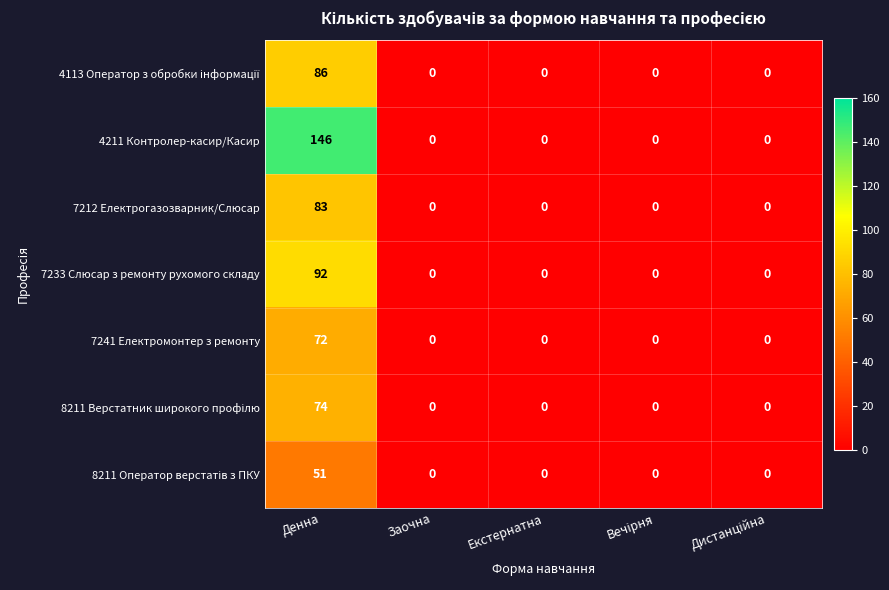

The value of 7241 Електромонтер з ремонту at Екстернатна is 0. True or false?

True